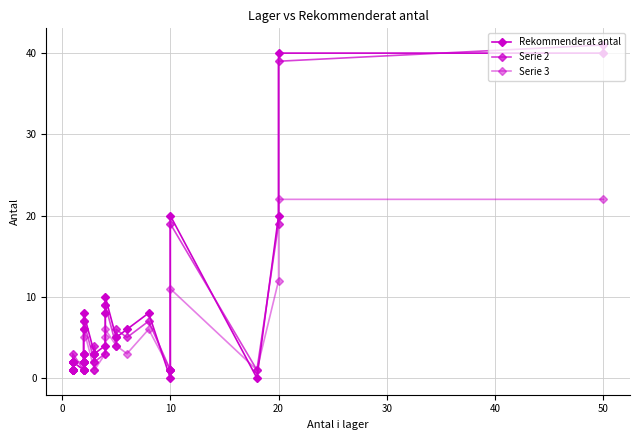

What is the difference between the maximum and minimum values in the Serie 2 series?

40